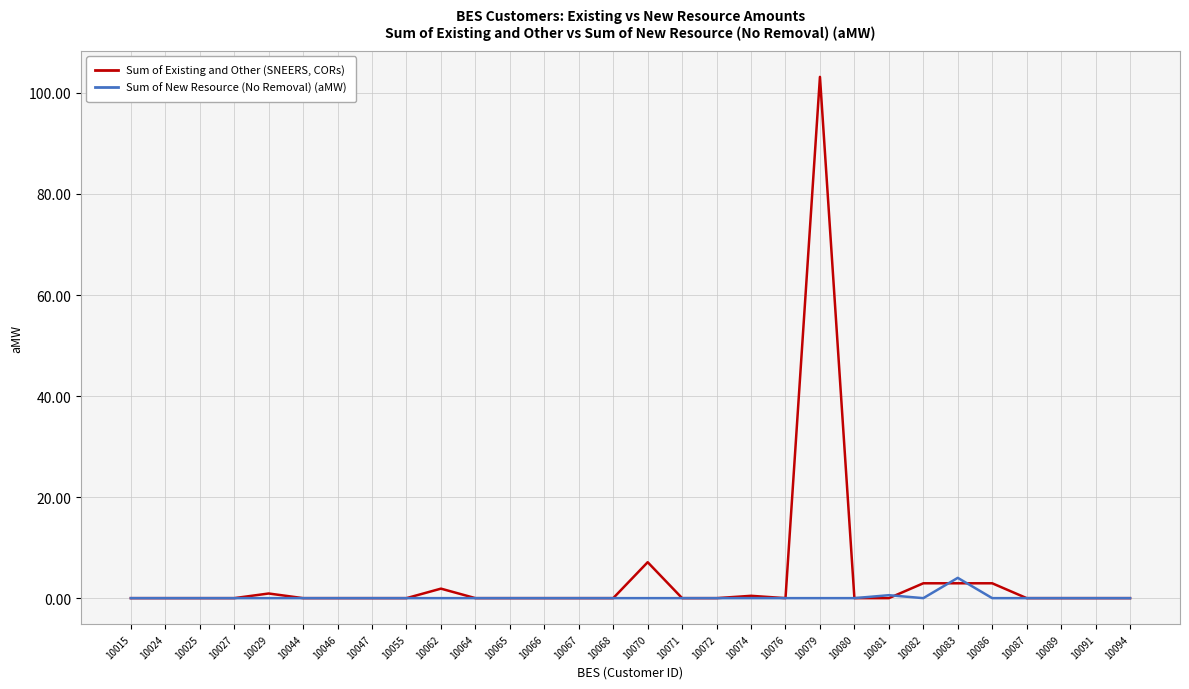

Which series has the largest total across all categories?

Sum of Existing and Other (SNEERS, CORs)